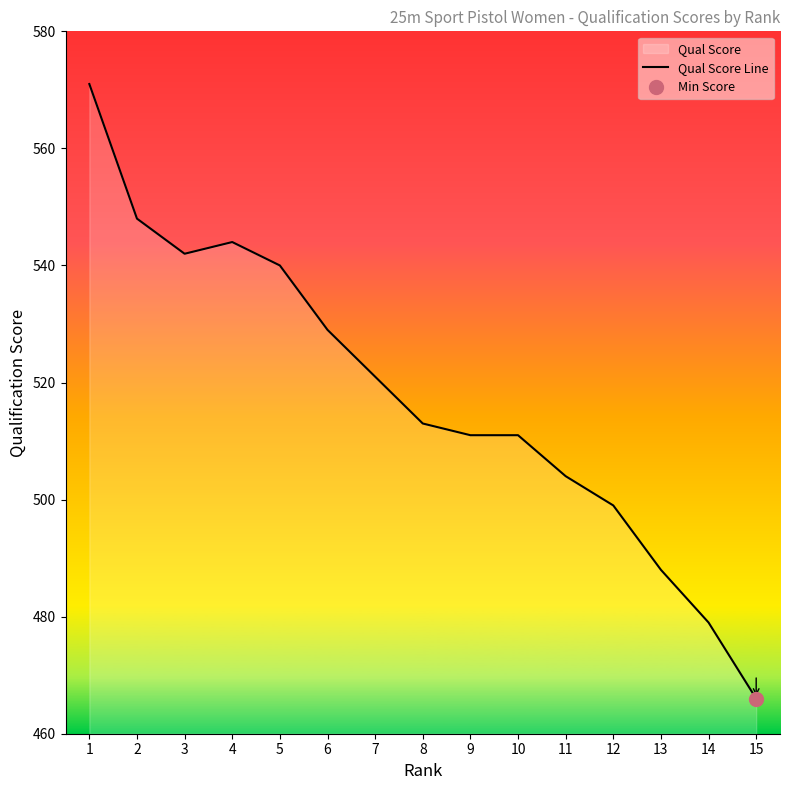

True or false: the data shows 203 at 1.

False